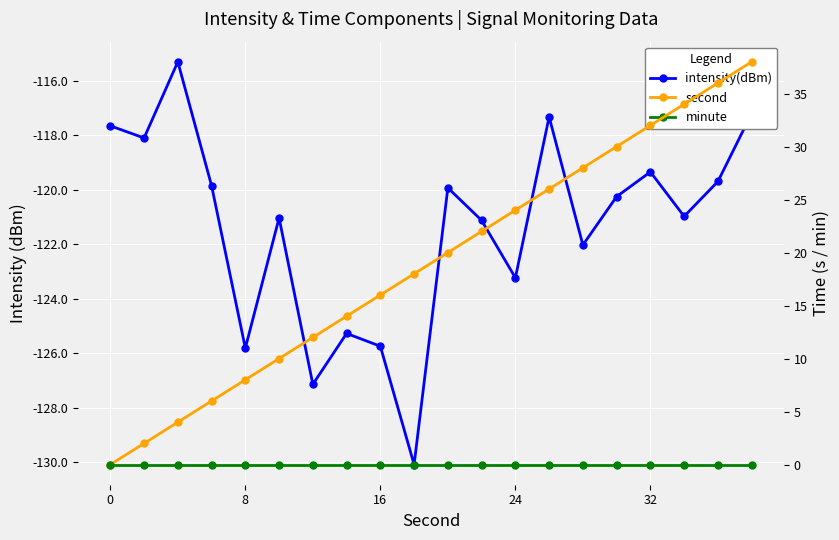

True or false: second and minute cross at least once.

False